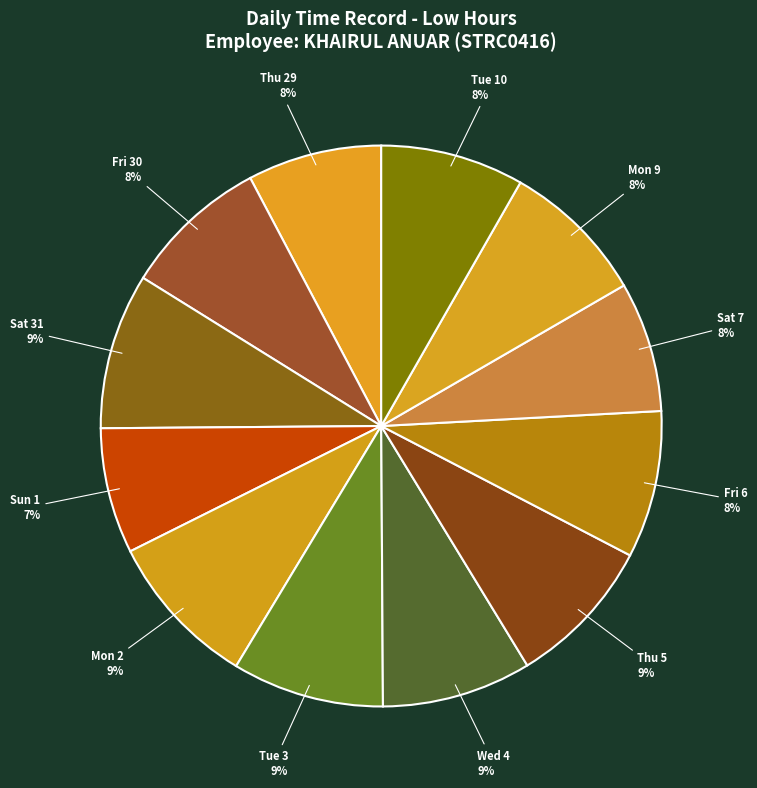

What percentage is the Fri 30 slice, to the nearest percent?

8%